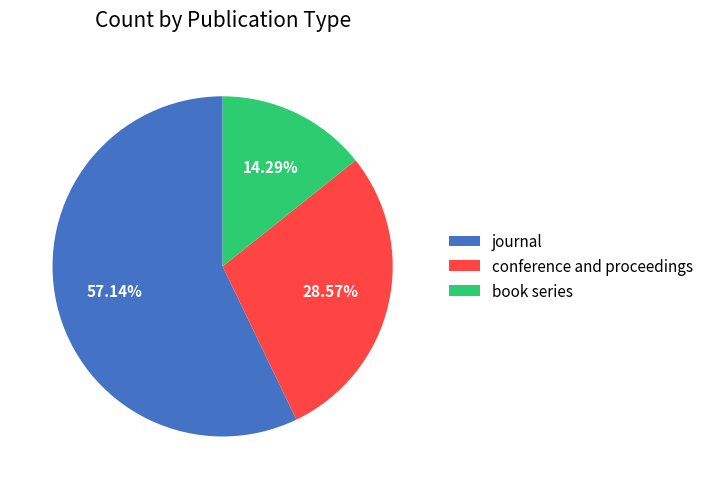

To the nearest percent, what portion does conference and proceedings represent?

29%